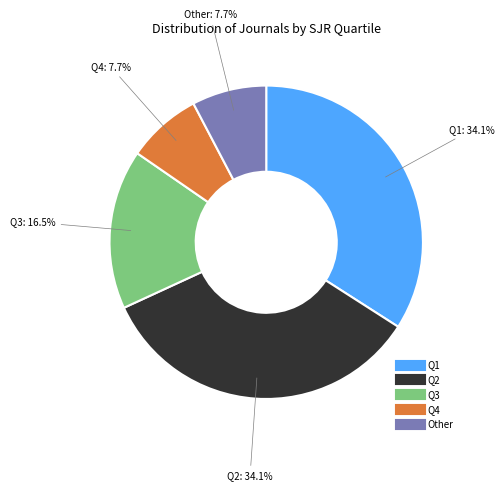

What percentage do Q1 and Other together represent?

41.8%